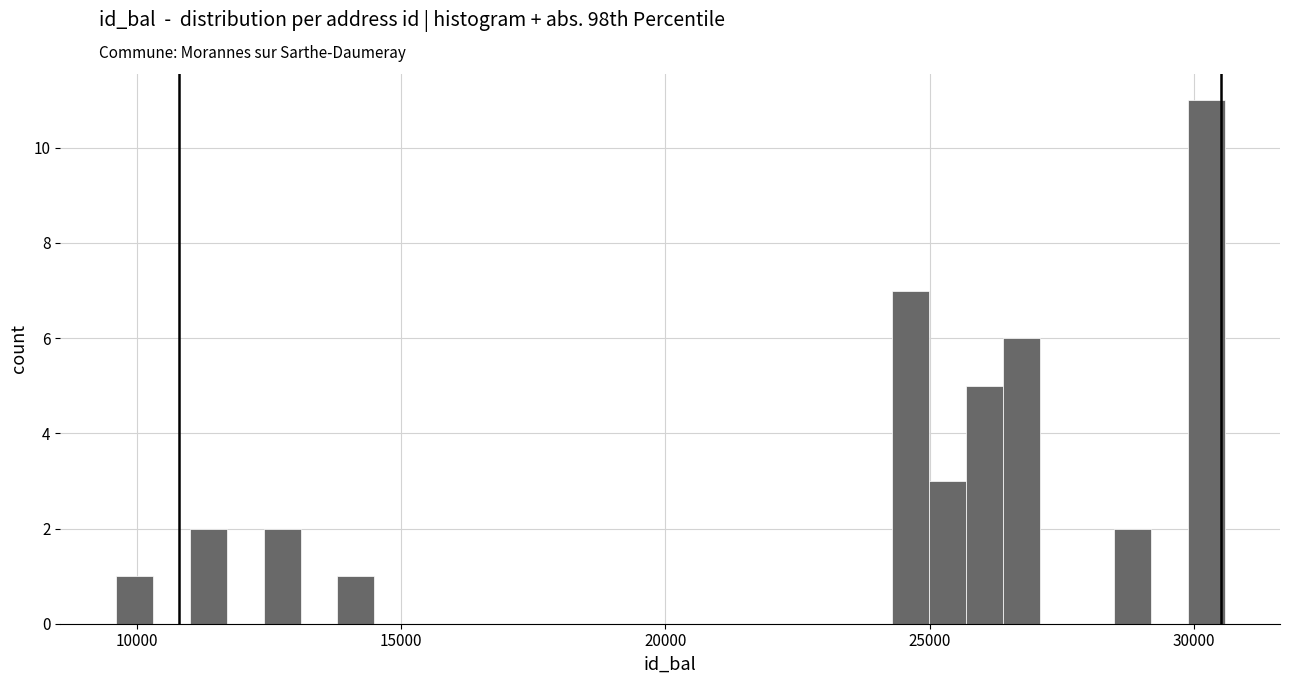

Around what value on the x-axis is the tallest bar? Give the approximate position of its centre, as read against the axis.

30000